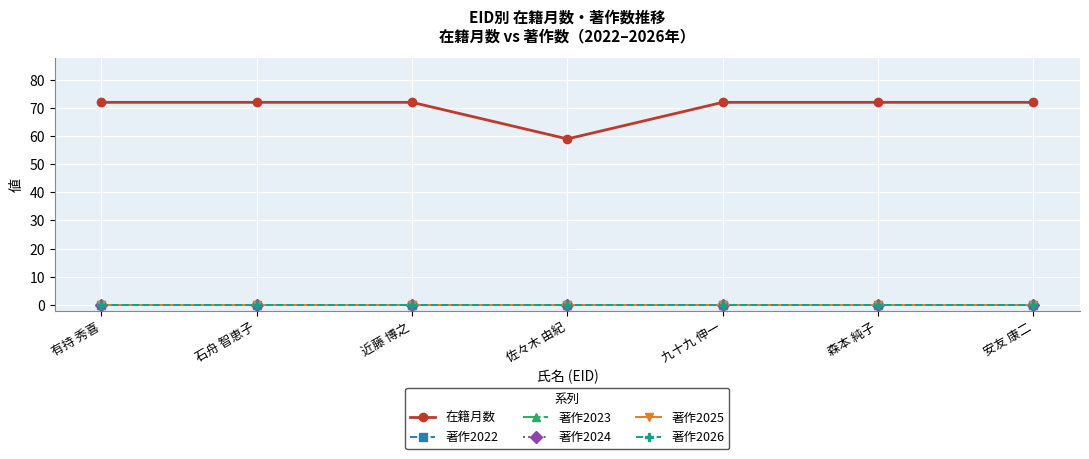

At which label does 著作2022 reach its peak?

有持 秀喜